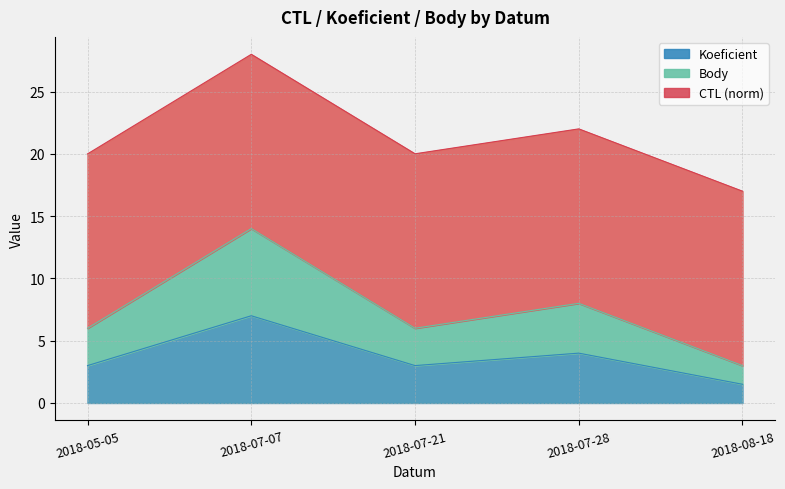

Does the chart have visible grid lines?

Yes